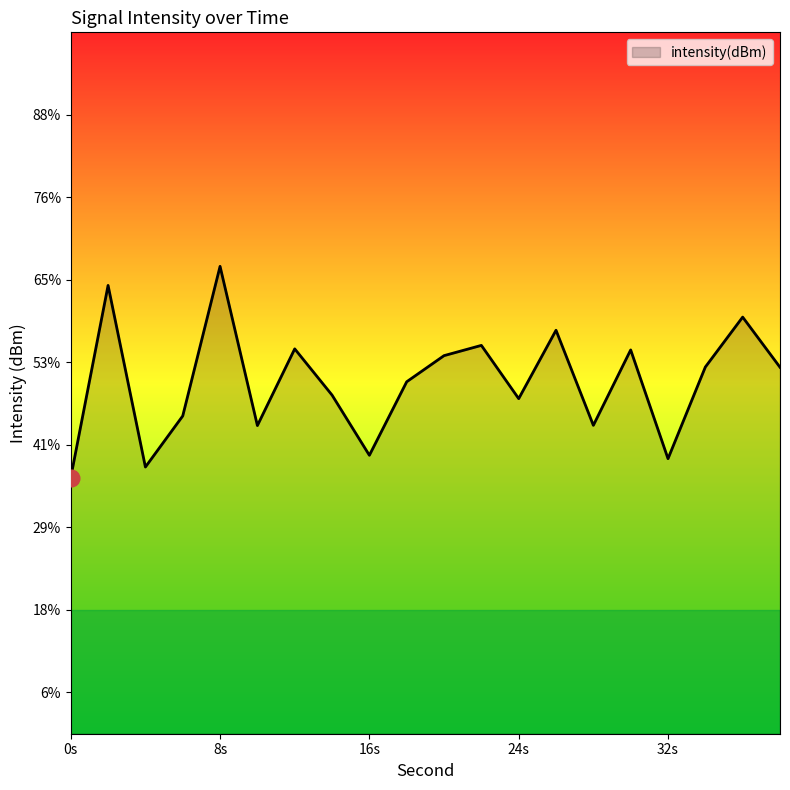

True or false: the data shows -47.4 at 22.

False